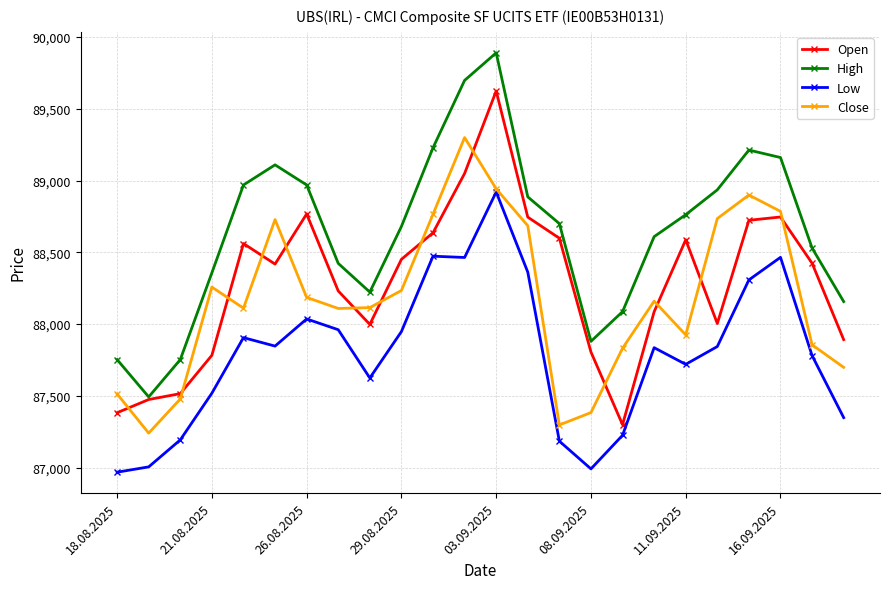

What are all the series names shown in the legend?

Open, High, Low, Close